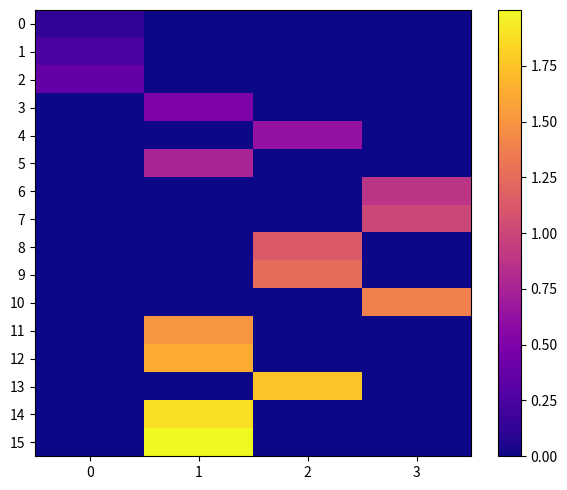

Rank the series at 1 from lowest to highest value.

0, 1, 2, 4, 6, 7, 8, 9, 10, 13, 3, 5, 11, 12, 14, 15